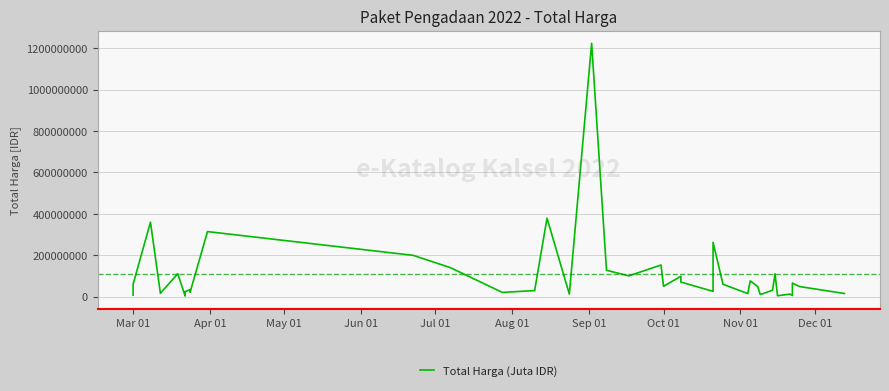

How many data points are less than 48140000?

19